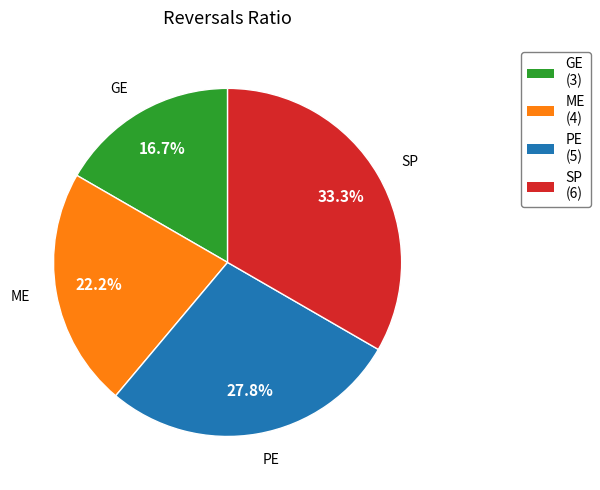

Rank the categories by value from highest to lowest.

SP, PE, ME, GE